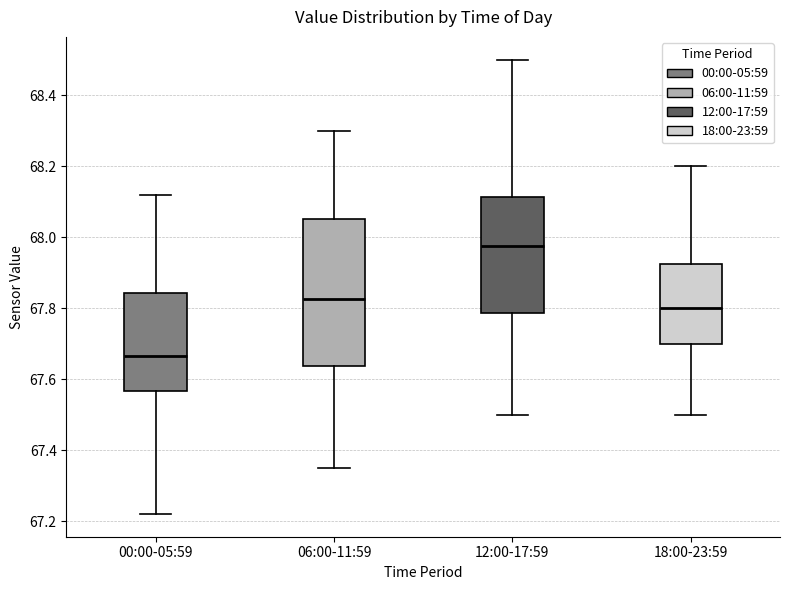

Which box is the tallest, from its lower edge to its upper edge?

06:00-11:59